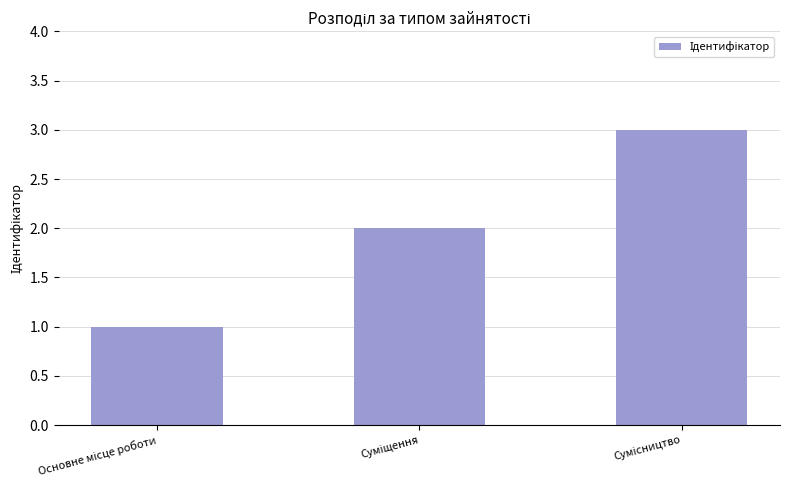

Reading left to right, extract all data points from this chart.

1	2	3